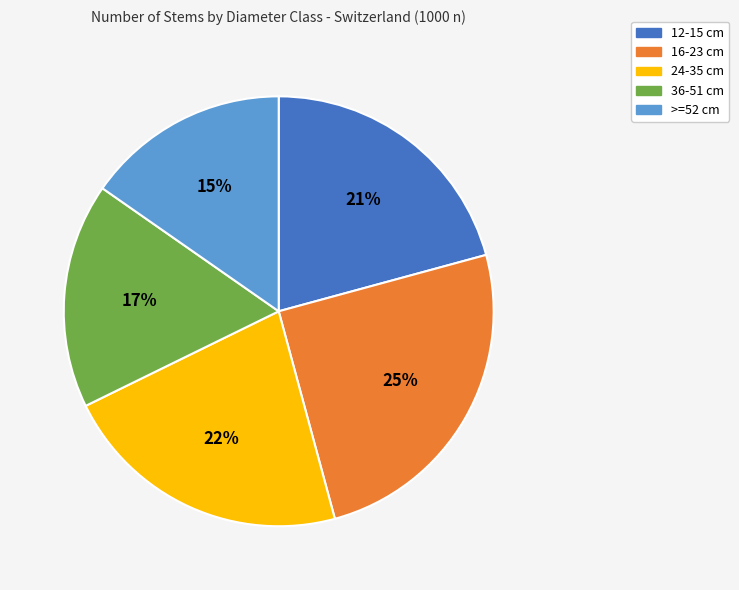

To the nearest percent, what is the combined percentage of >=52 cm and 12-15 cm?

36%